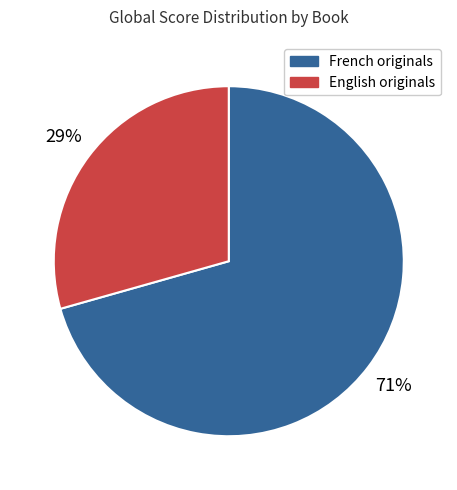

How many slices are in this pie chart?

2